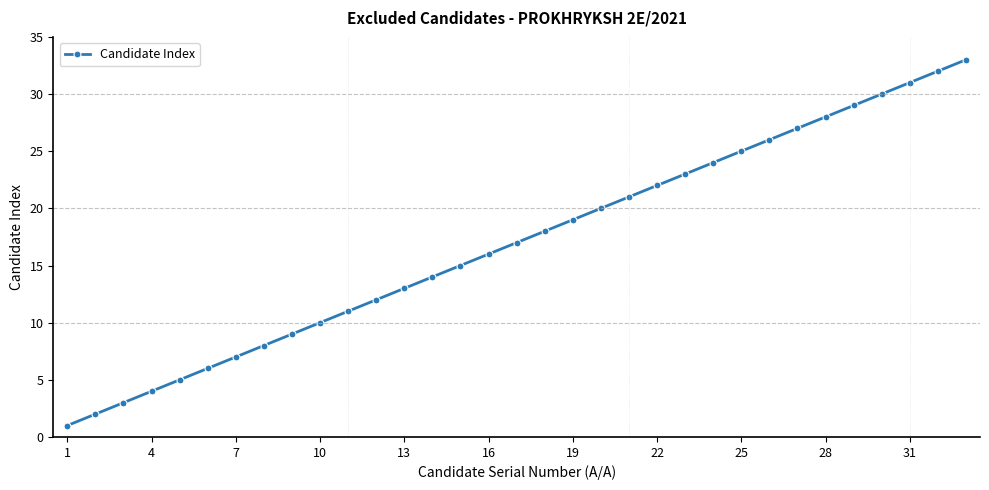

What is the difference between the second highest and minimum values?

31